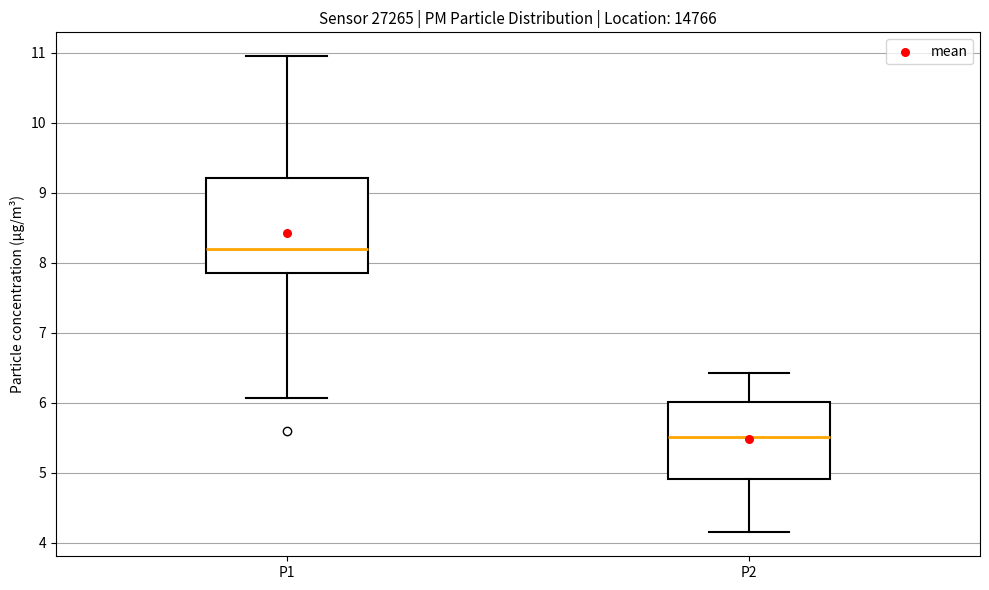

Reading left to right, transcribe this box plot: for each box, give where its median line is, the range the box spans, and where its two whiskers end, as read against the y-axis. The values are not printed on the chart, so give them approximately, as read against the axis.

P1: median 8.2, box 7.9 to 9.2, whiskers 6.1 to 11.0
P2: median 5.5, box 4.9 to 6.0, whiskers 4.2 to 6.4